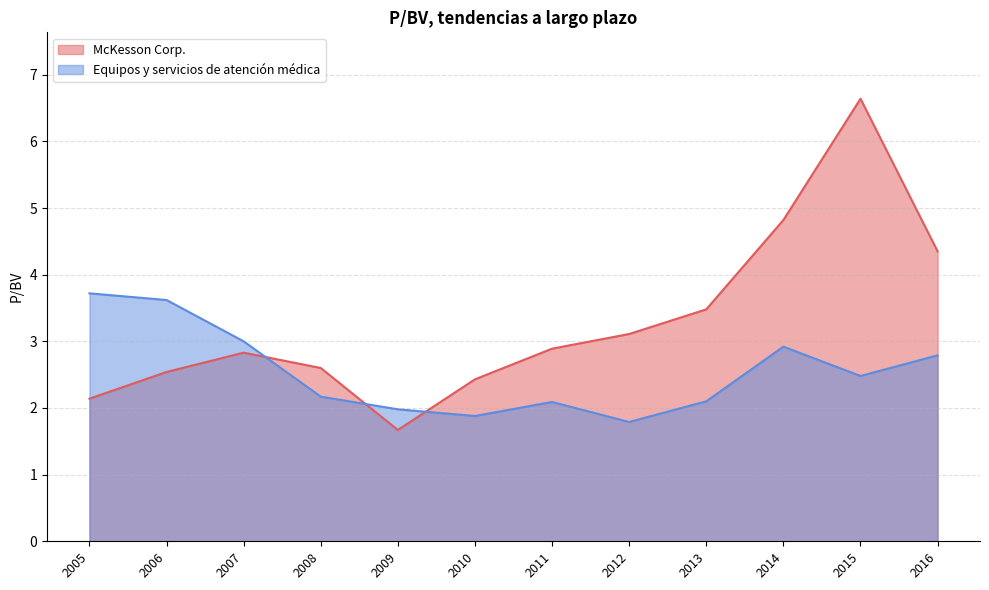

Count the number of data series in this chart.

2